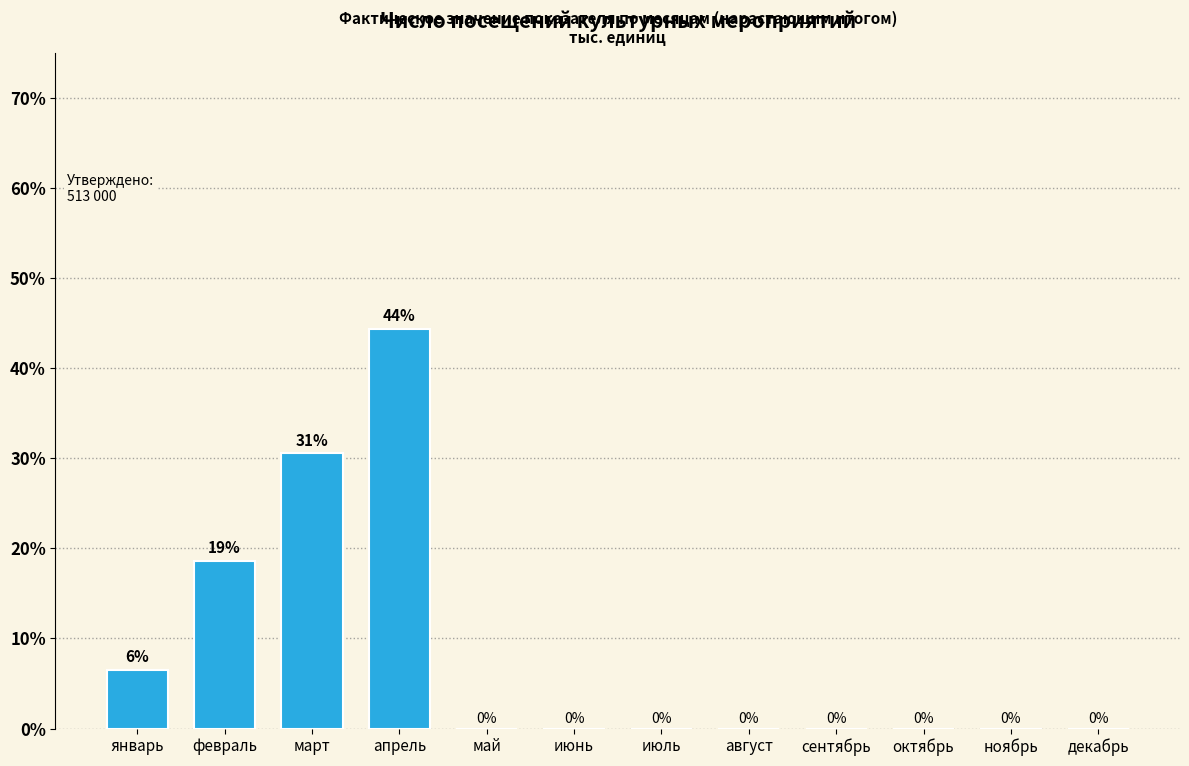

At which label is the value closest to 22?

февраль